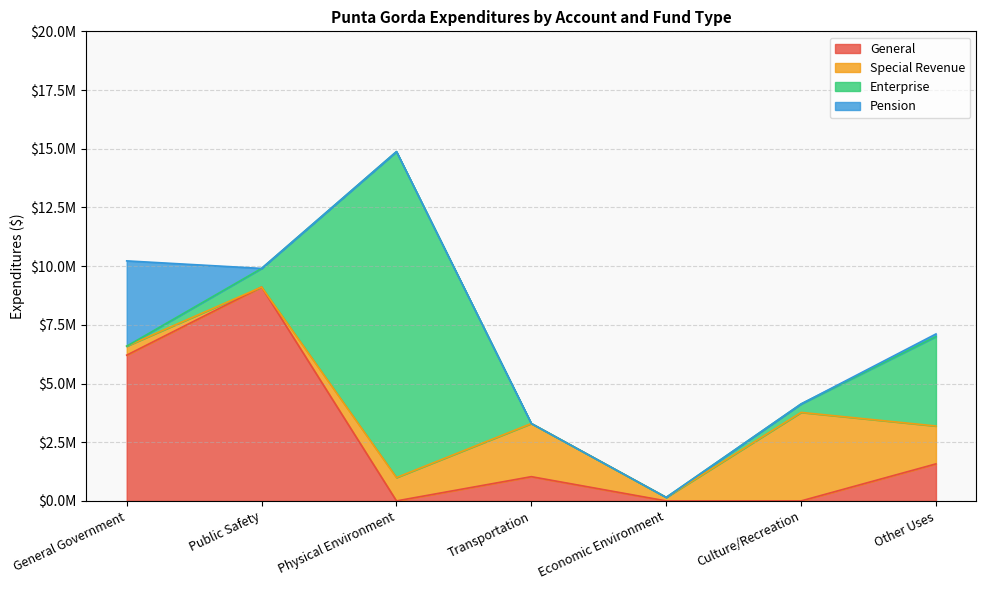

Rank the series by their maximum value, from highest to lowest.

Enterprise, General, Special Revenue, Pension